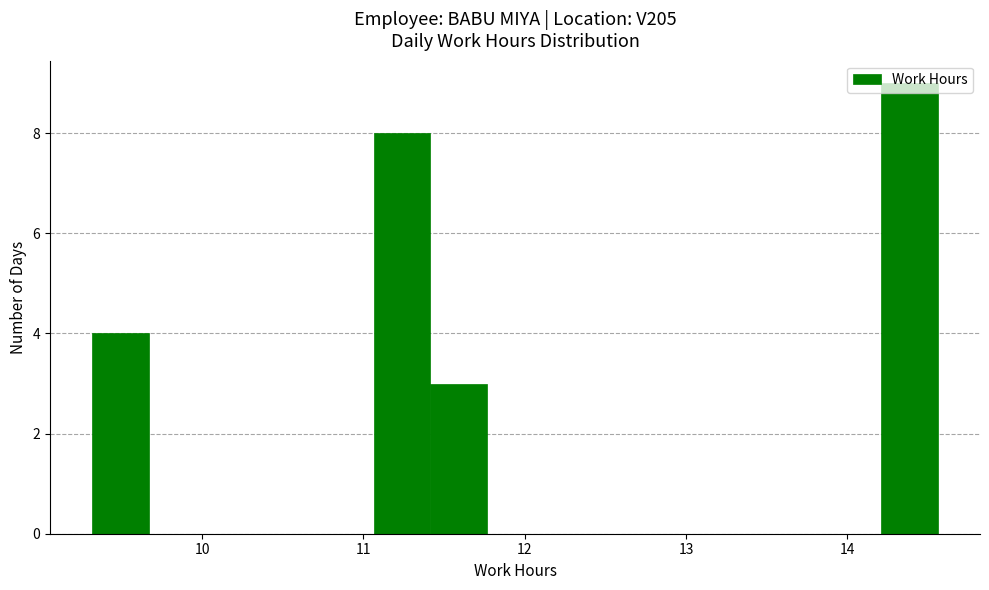

Around what value on the x-axis is the tallest bar? Give the approximate position of its centre, as read against the axis.

14.4